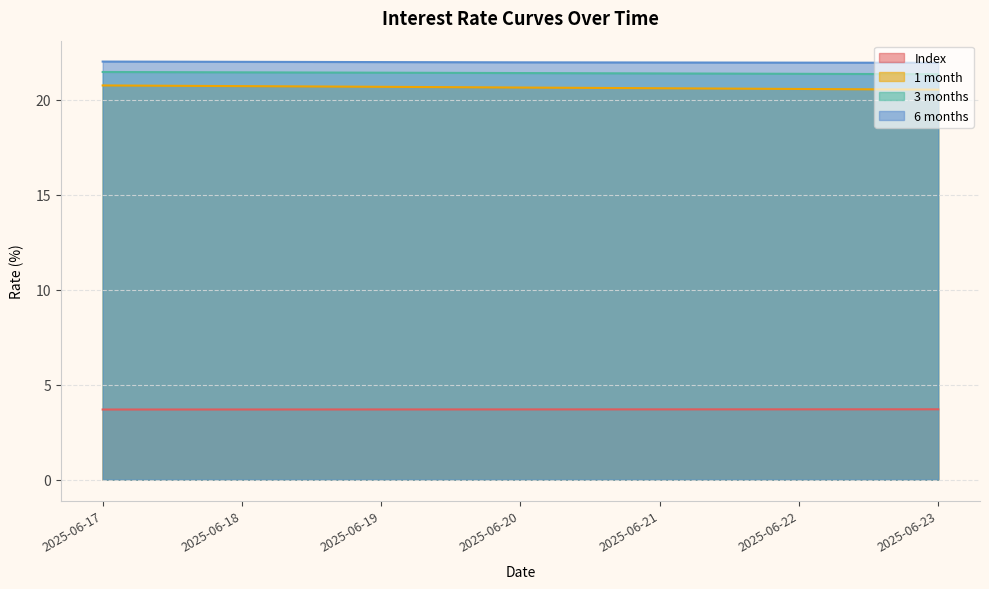

List the labels in order of 6 months value, smallest first.

2025-06-23, 2025-06-22, 2025-06-21, 2025-06-20, 2025-06-19, 2025-06-18, 2025-06-17